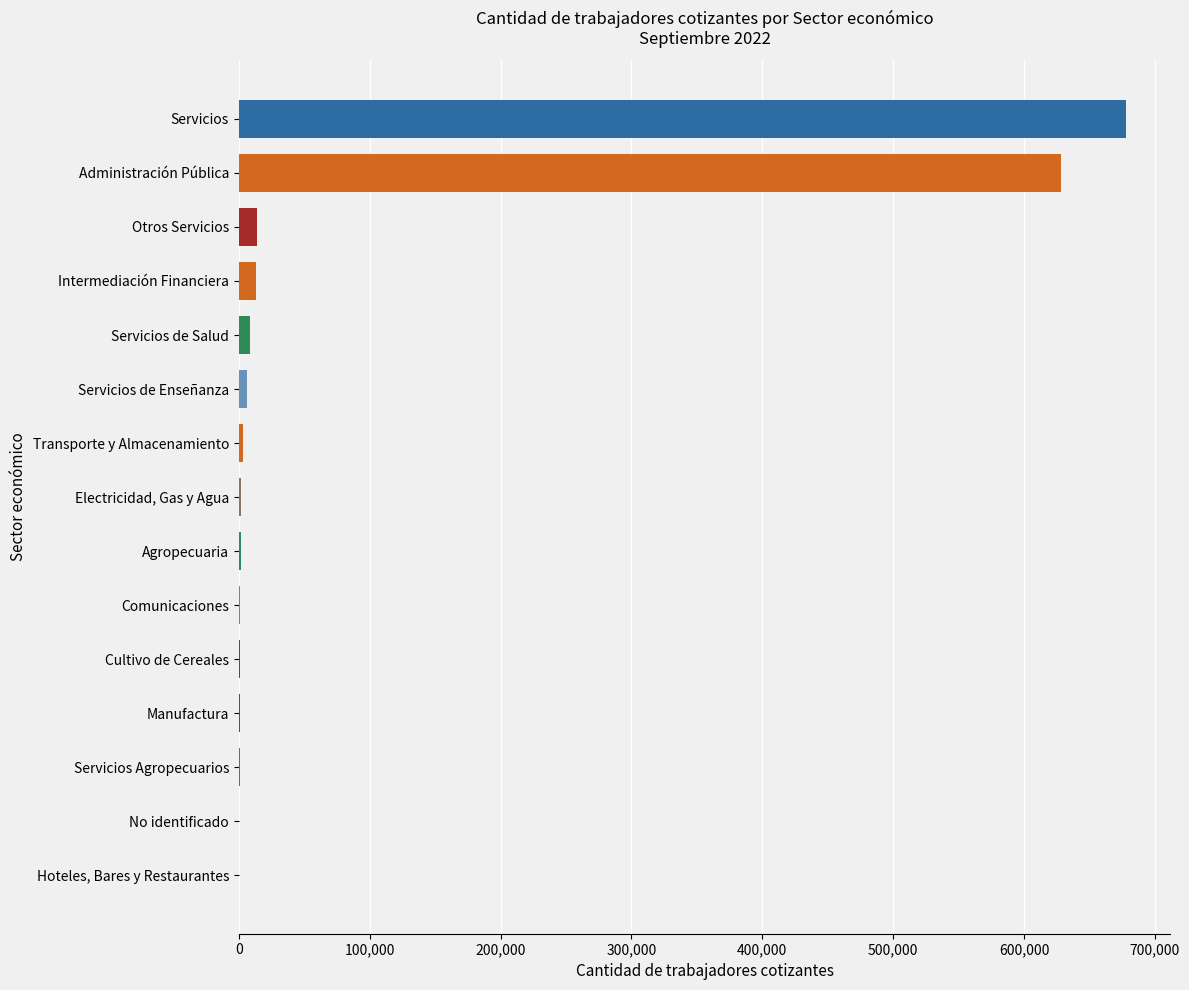

What is the sum of all values?

1359822